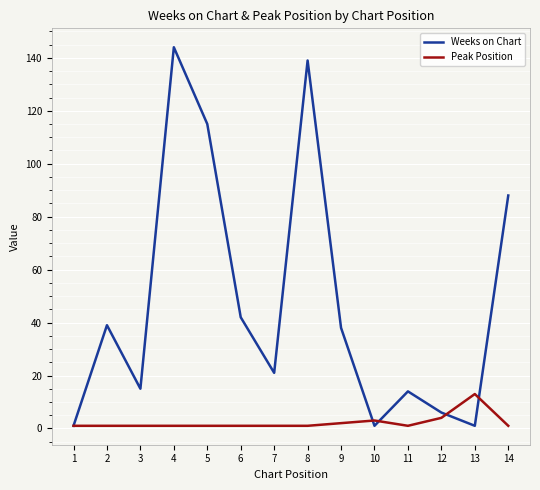

Which series has the largest total across all categories?

Weeks on Chart